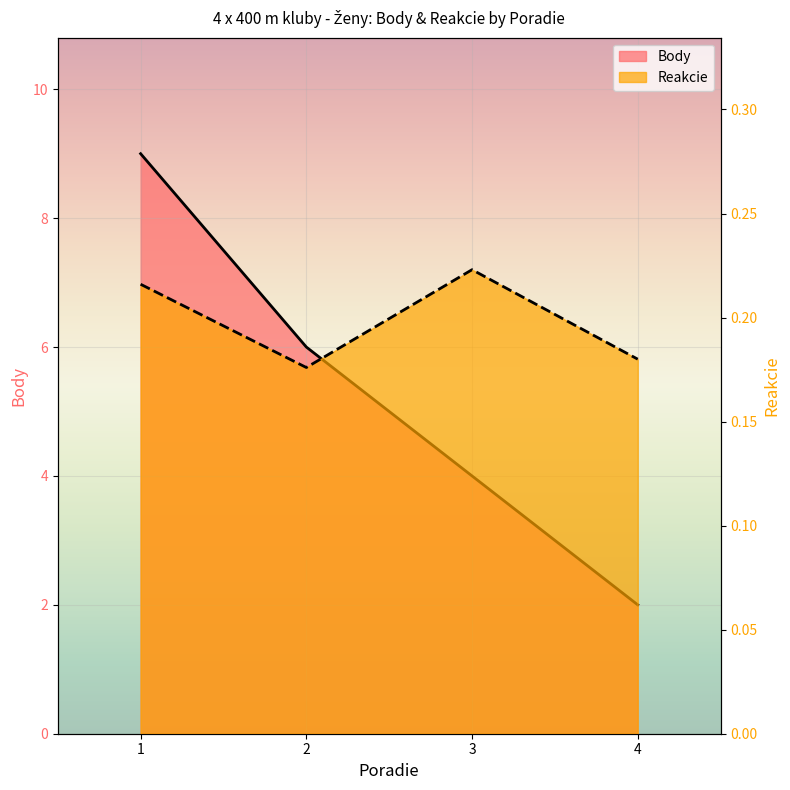

True or false: Reakcie has more than 1 interior local peaks.

False